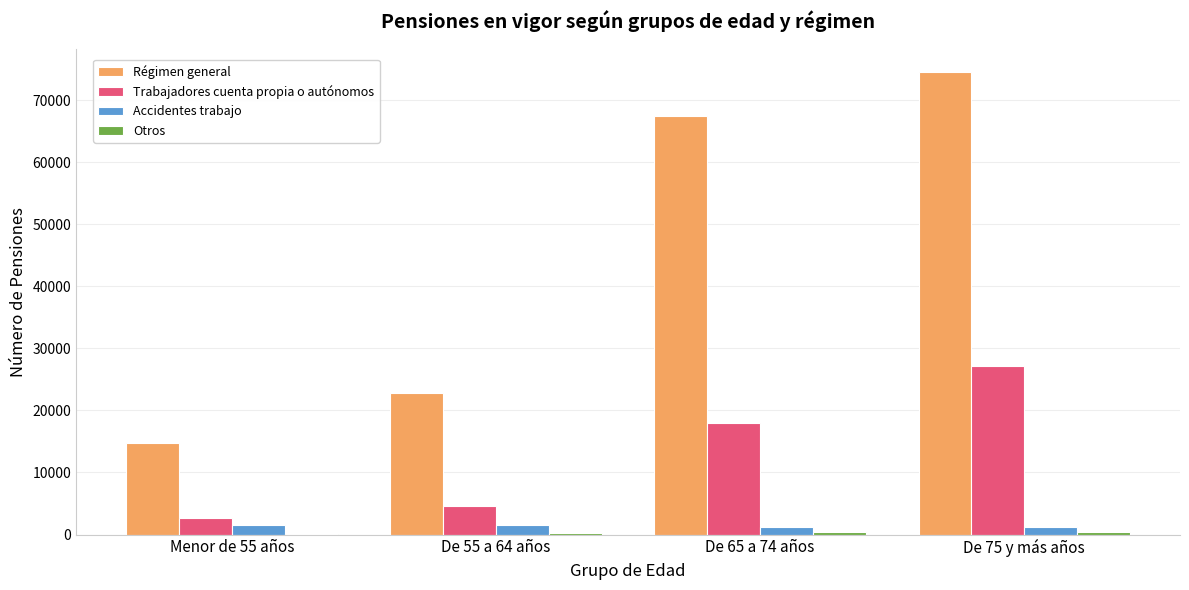

Does the chart contain stacked bars?

No